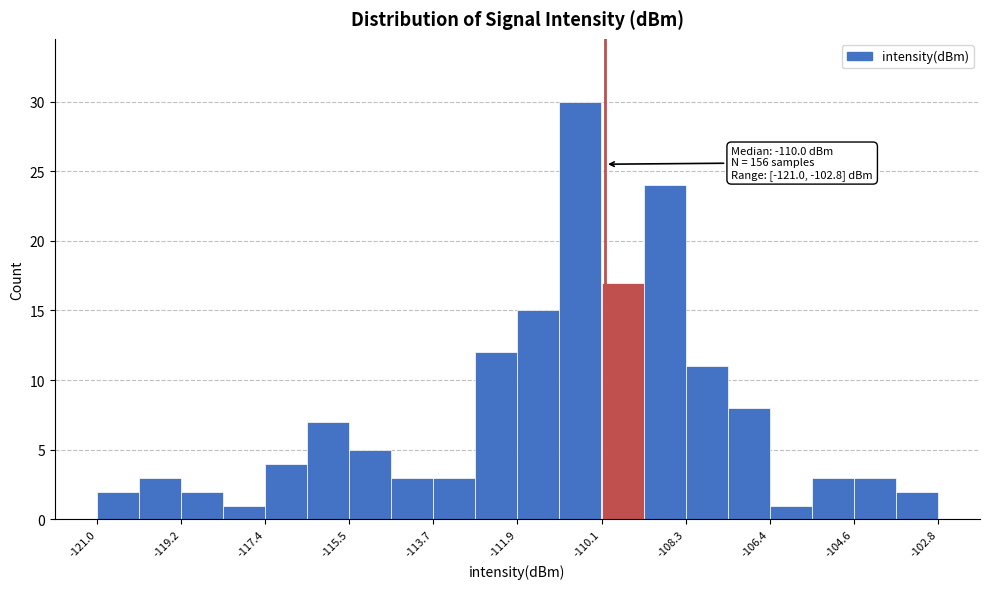

Which range on the x-axis has the tallest bar?

-111.0 to -110.0